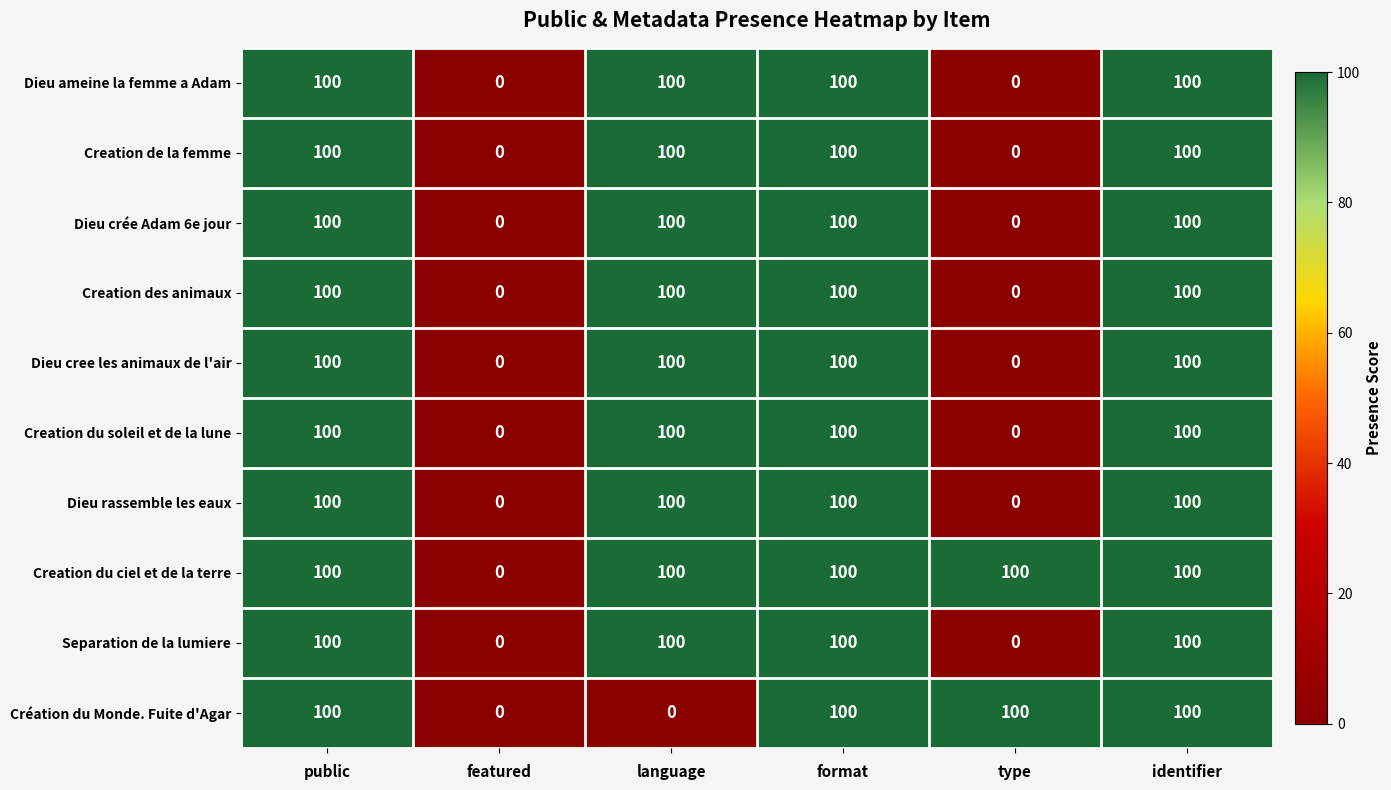

Is the value of Separation de la lumiere at format greater than the value of Dieu crée Adam 6e jour at featured?

Yes